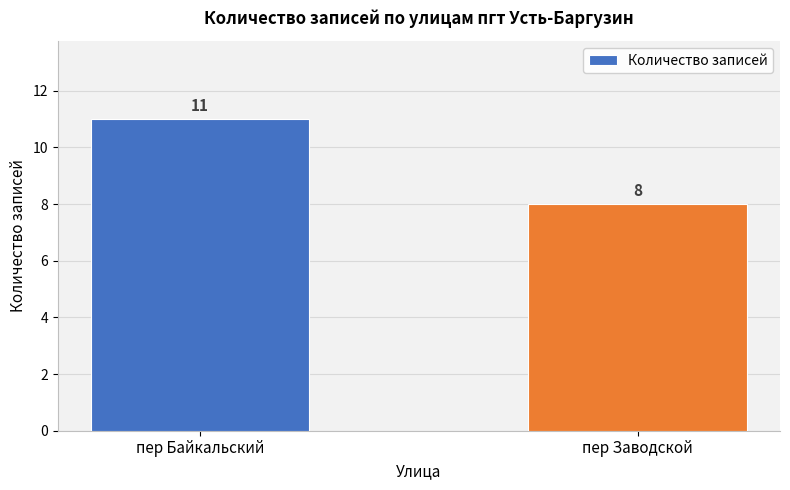

What is the label of the 2nd bar from the left?

пер Заводской